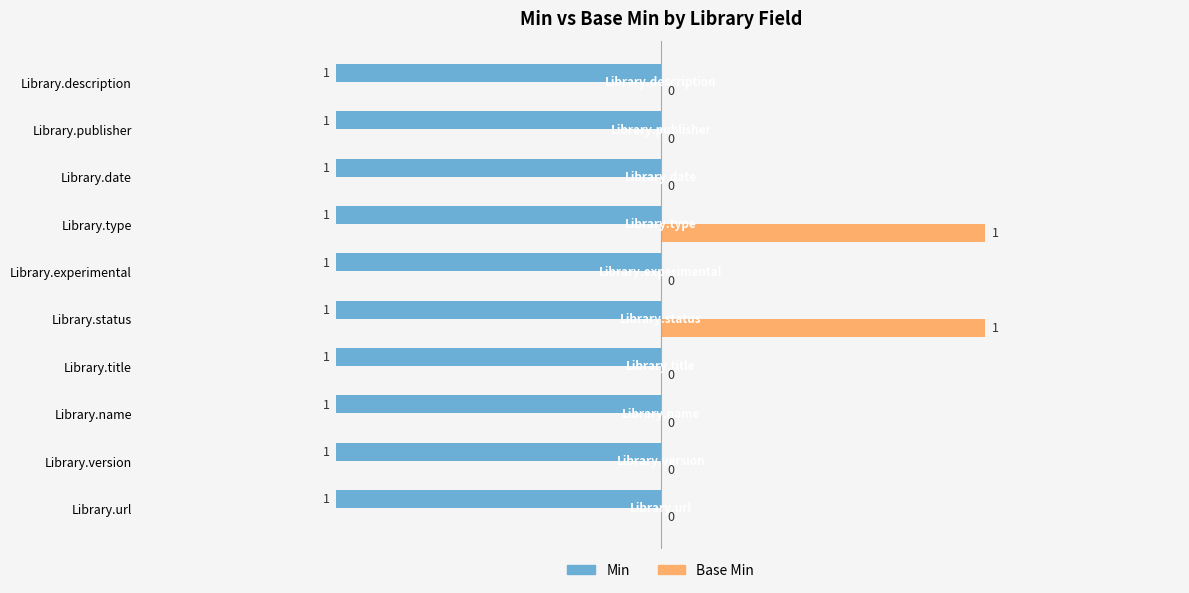

Is the value of Base Min at 1.0 greater than the value of Min at −1.5?

Yes